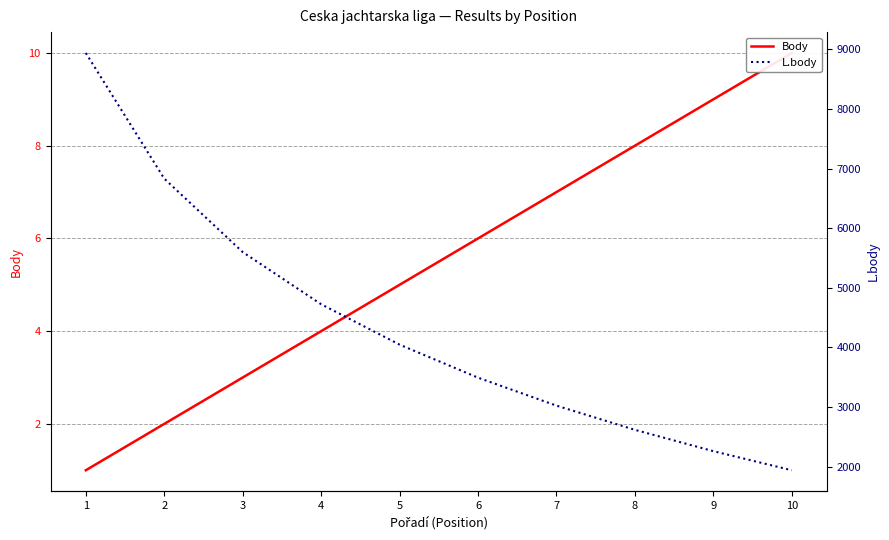

Is it true that Body equals 7 at 7?

True